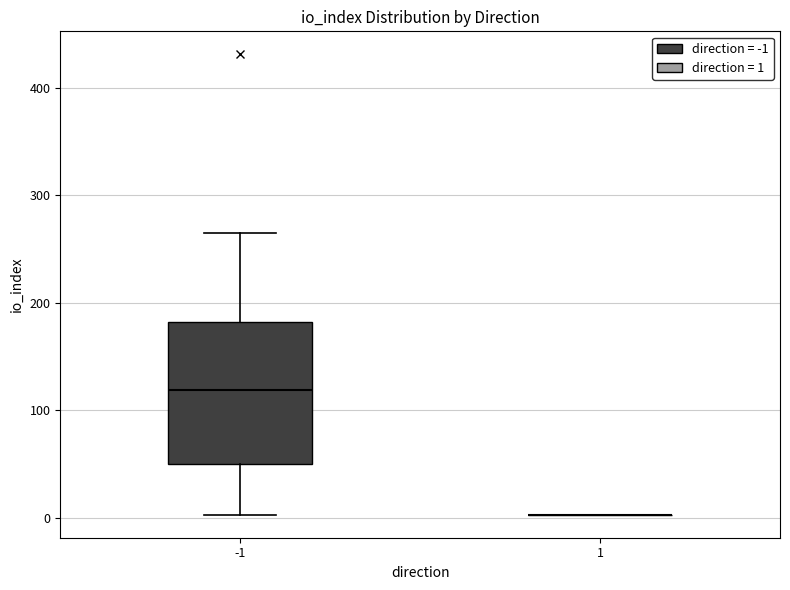

Reading left to right, transcribe this box plot: for each box, give where its median line is, the range the box spans, and where its two whiskers end, as read against the y-axis. The values are not printed on the chart, so give them approximately, as read against the axis.

-1: median 120, box 50 to 180, whiskers 0 to 270
1: box collapsed to a line at 0, whiskers 0 to 0